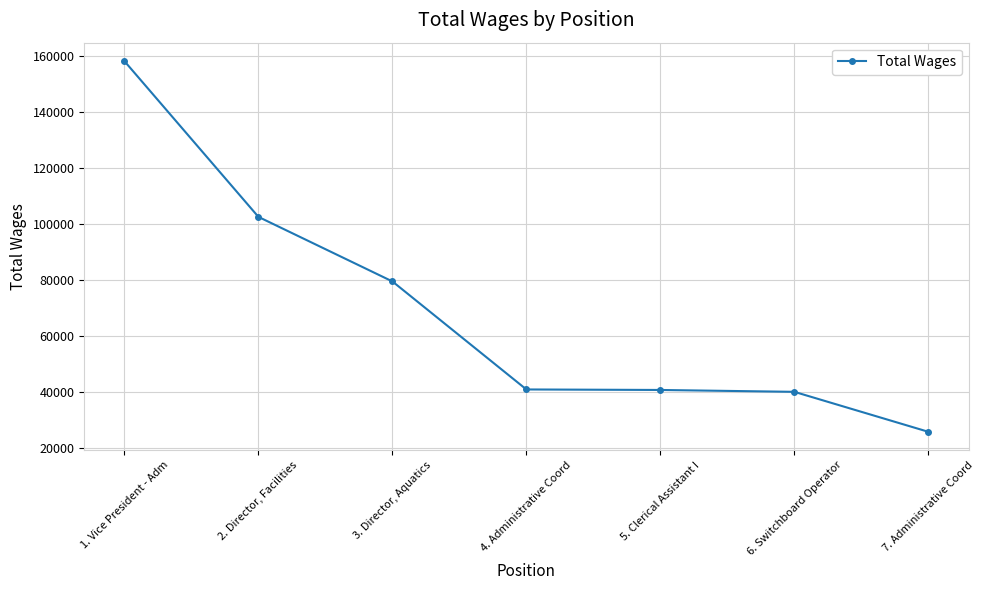

List the labels in order of value, smallest first.

7. Administrative Coord, 6. Switchboard Operator, 5. Clerical Assistant I, 4. Administrative Coord, 3. Director, Aquatics, 2. Director, Facilities, 1. Vice President - Adm